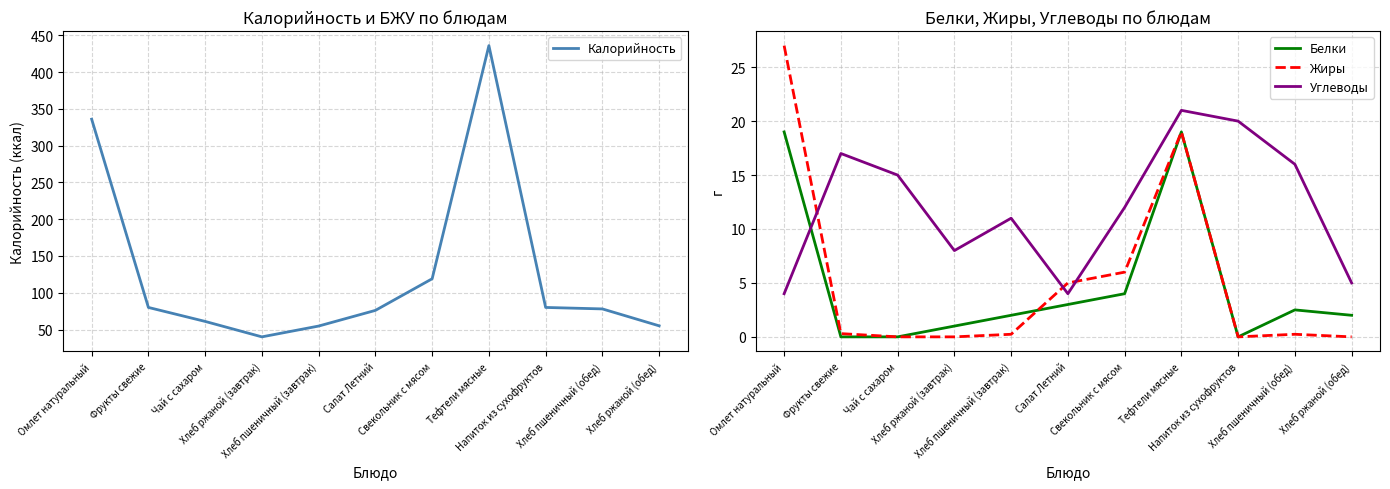

Reading left to right, list all the values displayed in this chart.

Калорийность: 336.0	80.0	61.0	40.0	54.7	76.0	119.0	436.0	80.0	78.0	55.0
Белки: 19.0	0.0	0.0	1.0	2.0	3.0	4.0	19.0	0.0	2.5	2.0
Жиры: 27.0	0.3	0.0	0.0	0.2	5.0	6.0	19.0	0.0	0.2	0.0
Углеводы: 4.0	17.0	15.0	8.0	11.0	4.0	12.0	21.0	20.0	16.0	5.0